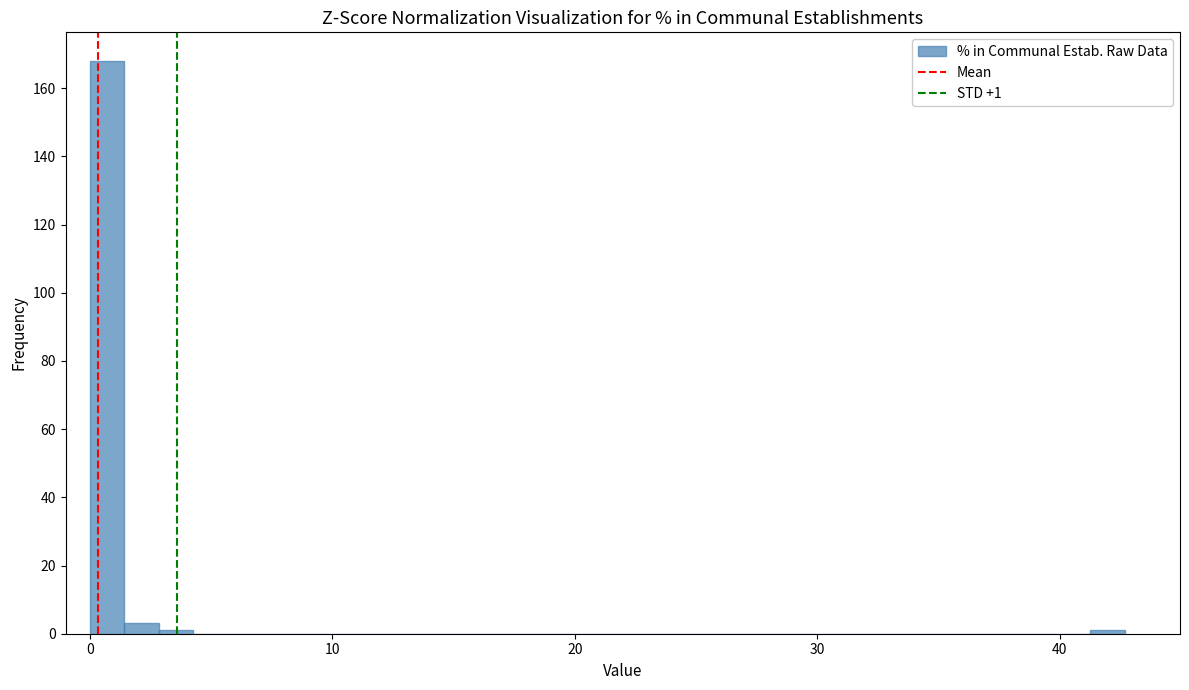

Around what value on the x-axis is the tallest bar? Give the approximate position of its centre, as read against the axis.

1